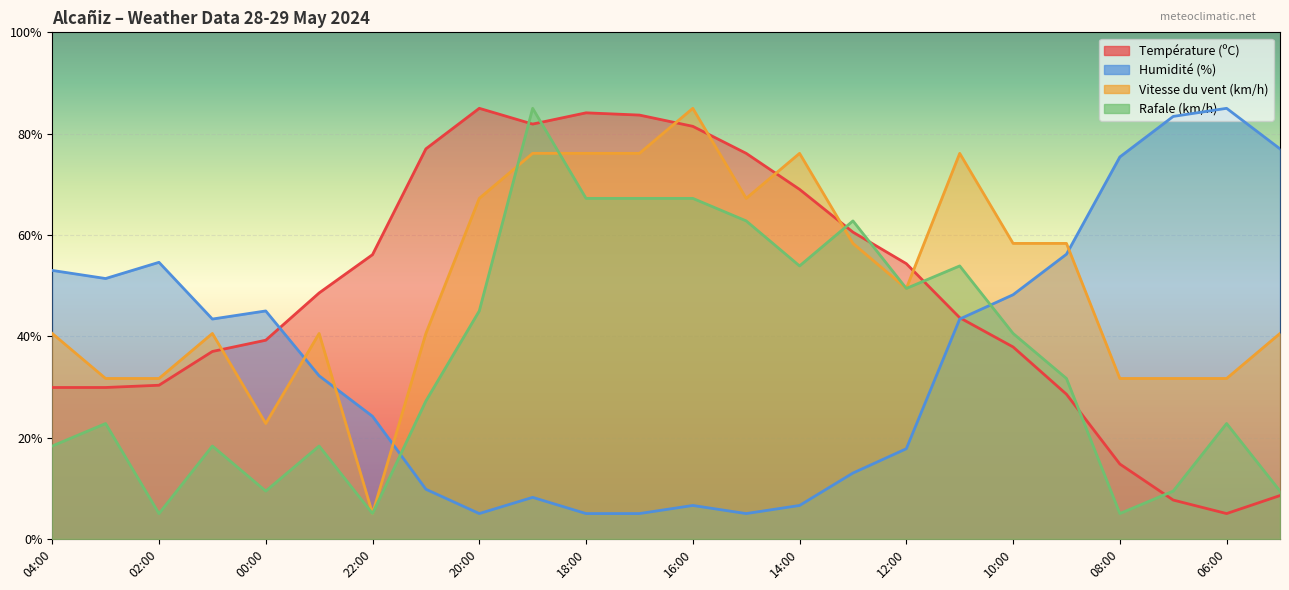

Read the Humidité (%) value at 03:00.

51.4